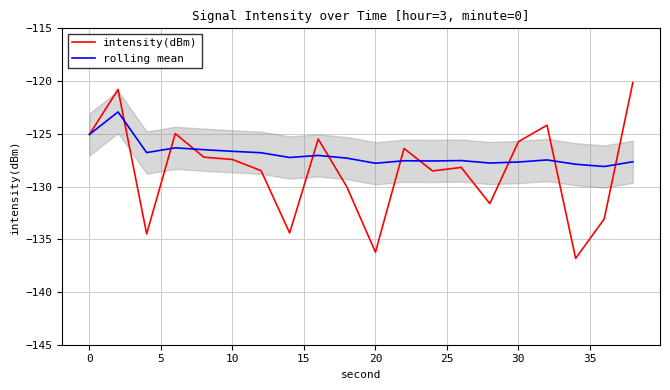

Which series has the widest spread of values?

intensity(dBm)